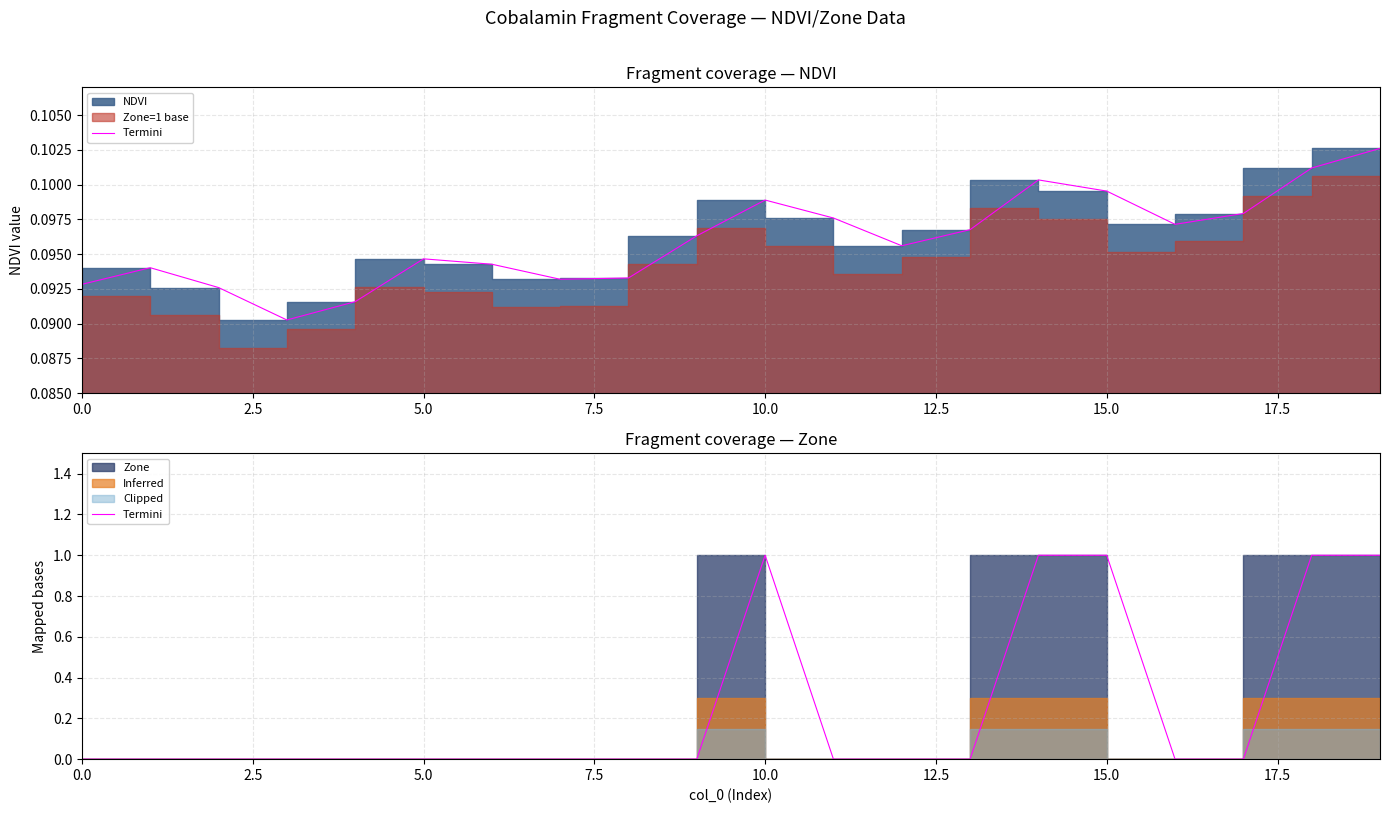

Reading left to right, extract all data points from this chart.

0	0	0	0	0	0	0	0	0	0	1	0	0	0	1	1	0	0	1	1